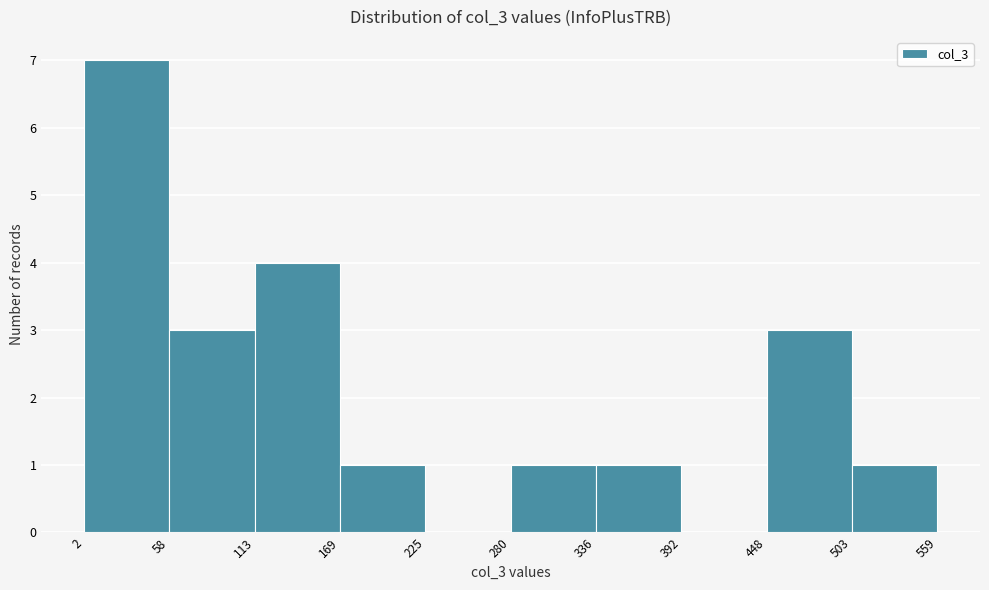

Reading left to right, transcribe this chart: for each bar, give the range it covers on the x-axis and its height. The values are not printed on the chart, so give them approximately, as read against the axis.

2 to 58: 7
58 to 113: 3
113 to 169: 4
169 to 225: 1
225 to 280: 0
280 to 336: 1
336 to 392: 1
392 to 448: 0
448 to 503: 3
503 to 559: 1